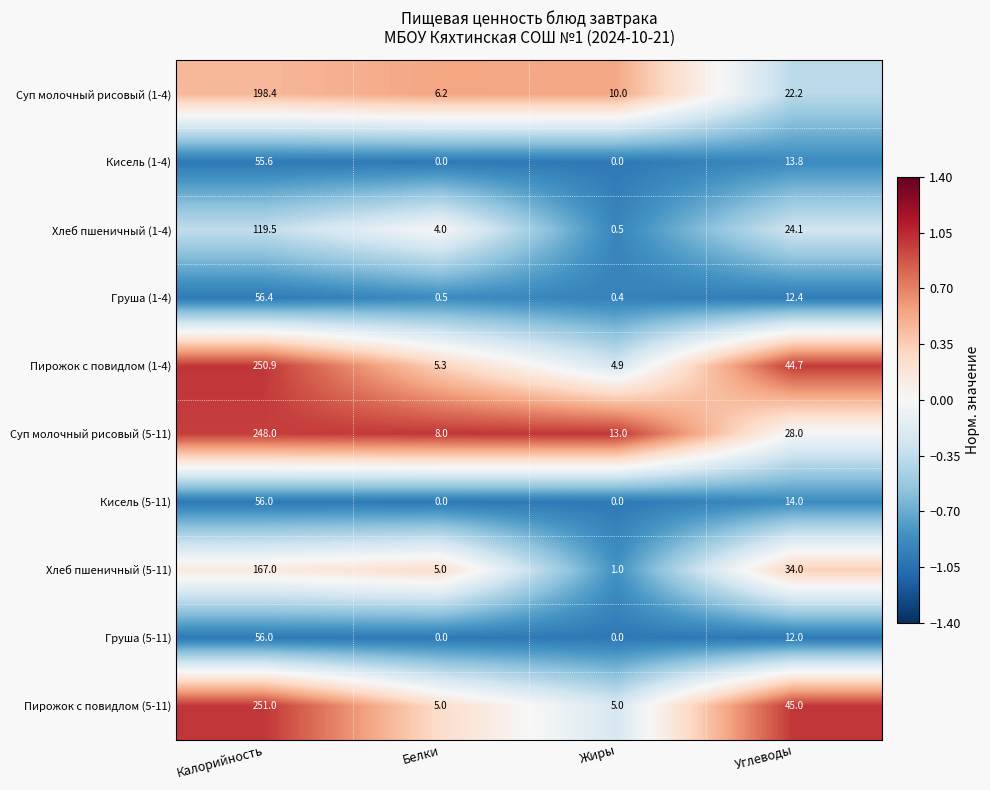

What is the difference between the Кисель (1-4) values at Жиры and Углеводы?

13.8